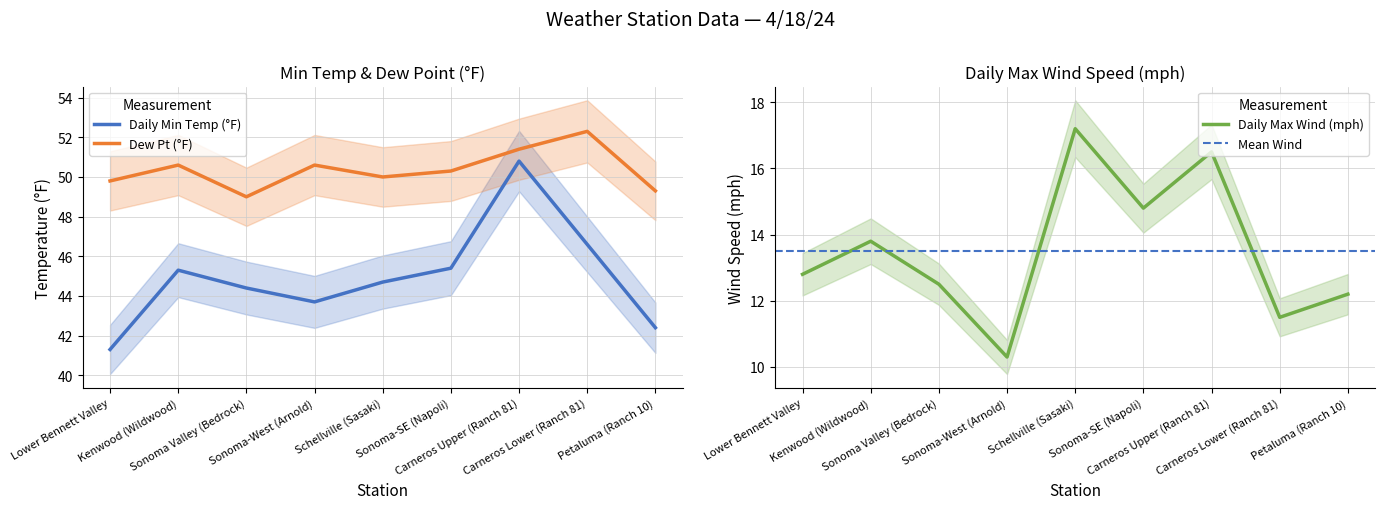

True or false: Daily Min Temp (°F) and Daily Max Wind (mph) cross at least once.

False